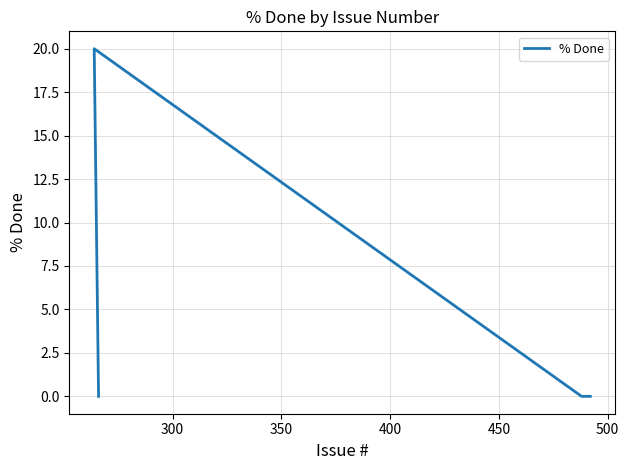

What is the difference between the maximum and minimum values?

20